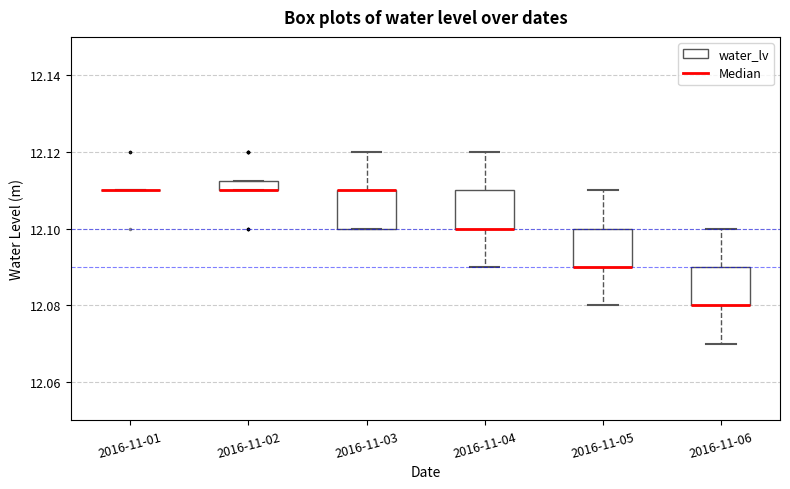

Where does the upper whisker of the box for 2016-11-05 end on the y-axis? The values are not printed on the chart, so give them approximately, as read against the axis.

12.110